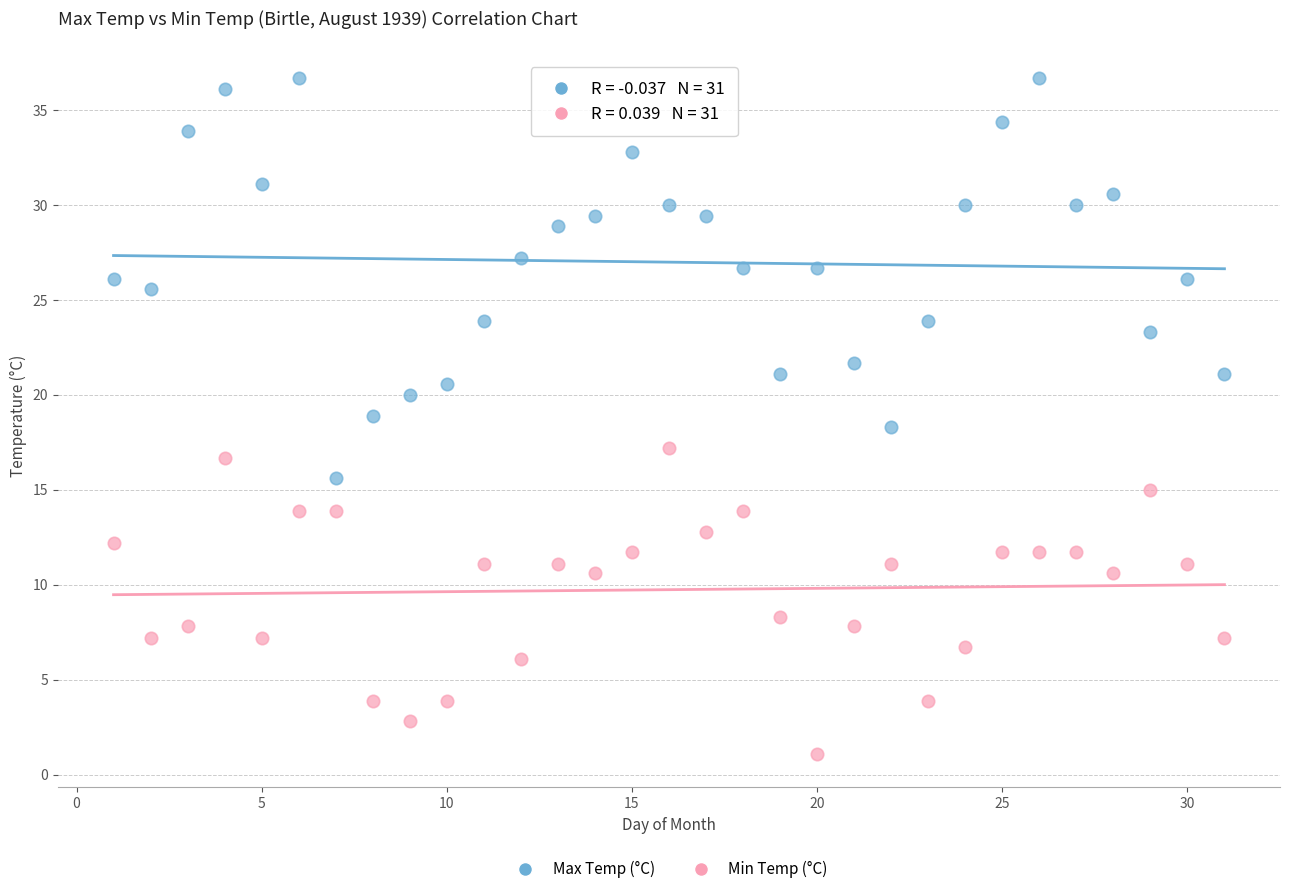

Across all data points, what is the range of Y values (max minus min)?

35.6